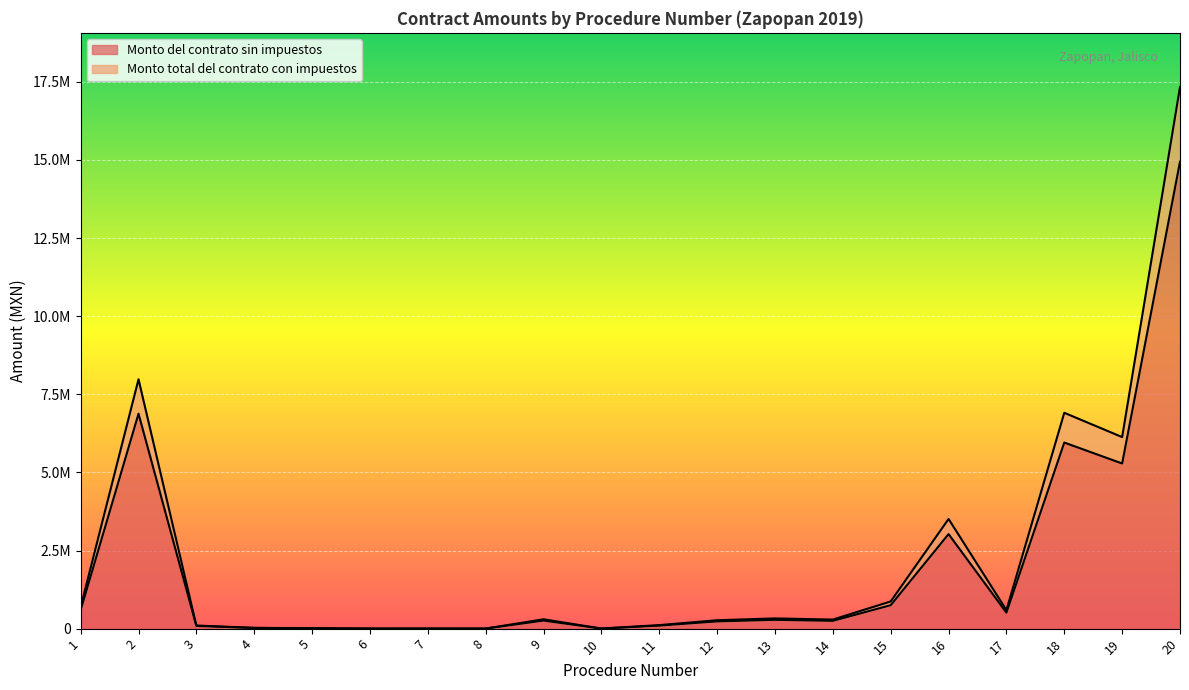

Is it true that Monto total del contrato con impuestos equals 167324.6 at 1?

False